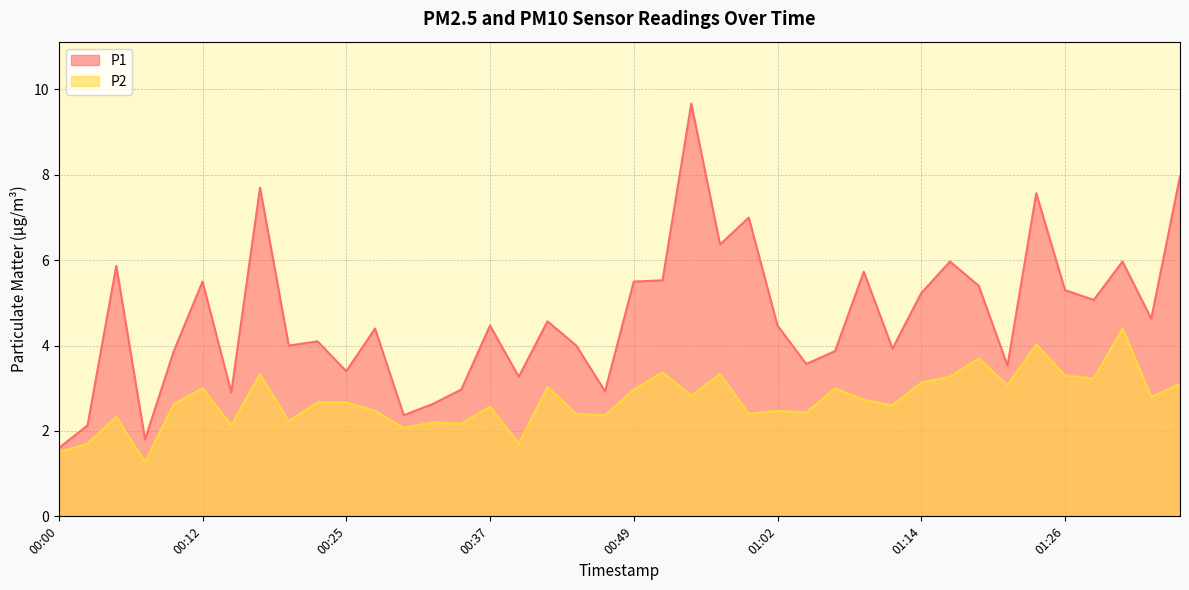

At which label is P1 closest to 5?

01:29